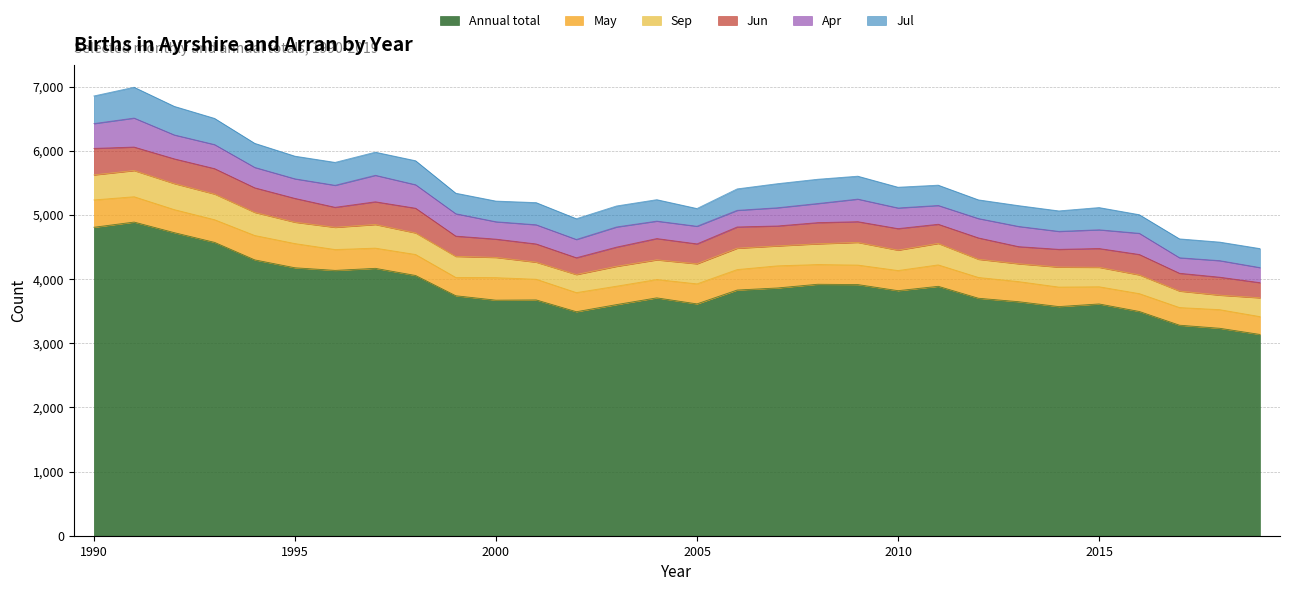

List the series in order of their peak value, lowest first.

Sep, Jun, May, Apr, Jul, Annual total